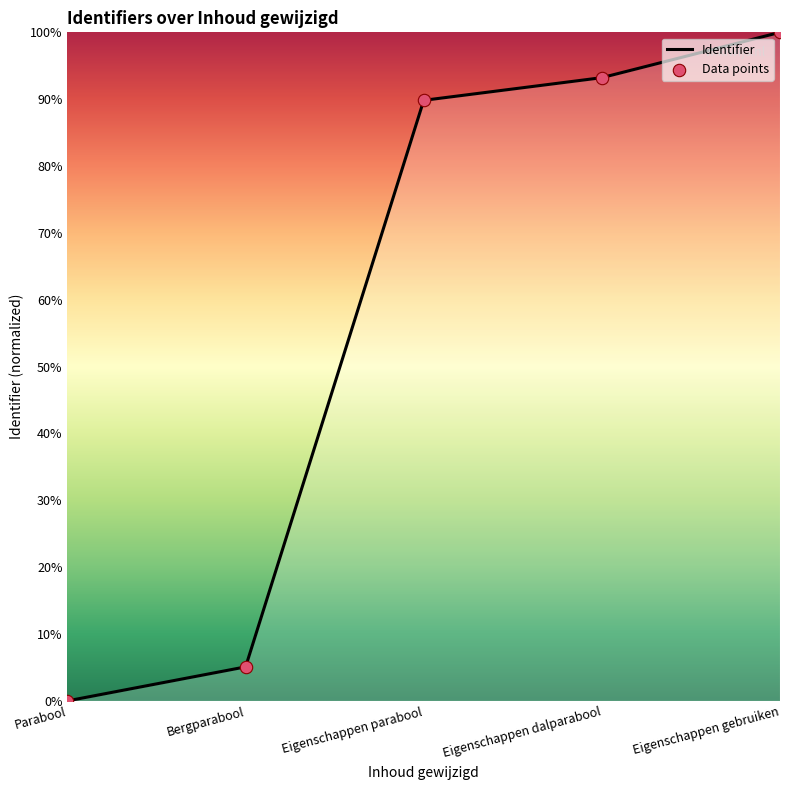

Which has a higher value, Eigenschappen dalparabool or Eigenschappen parabool?

Eigenschappen dalparabool